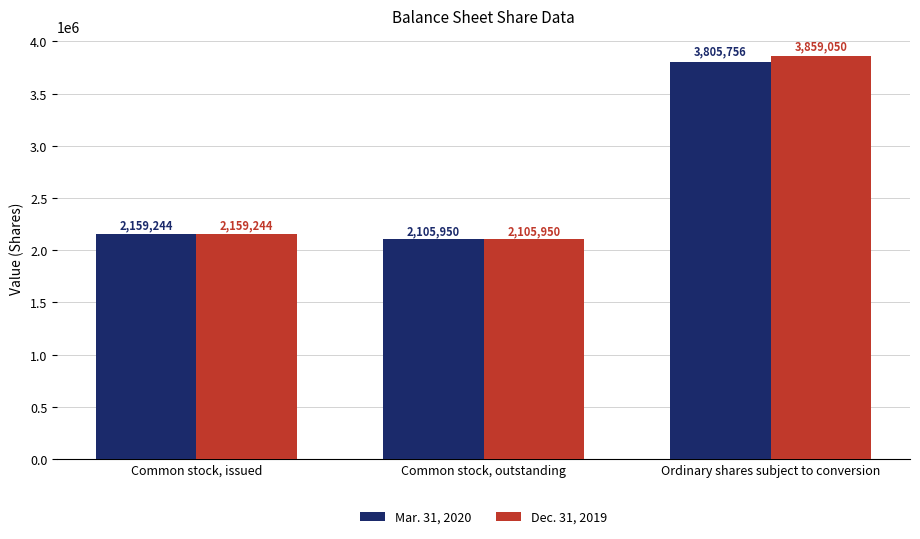

Is the value of Mar. 31, 2020 at Common stock, issued greater than the value of Dec. 31, 2019 at Common stock, outstanding?

Yes